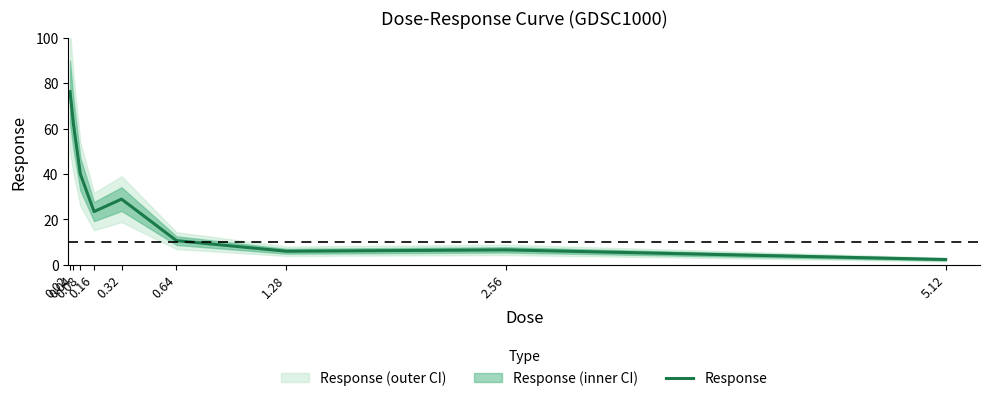

Where is the data nearest to the value 39?

0.08